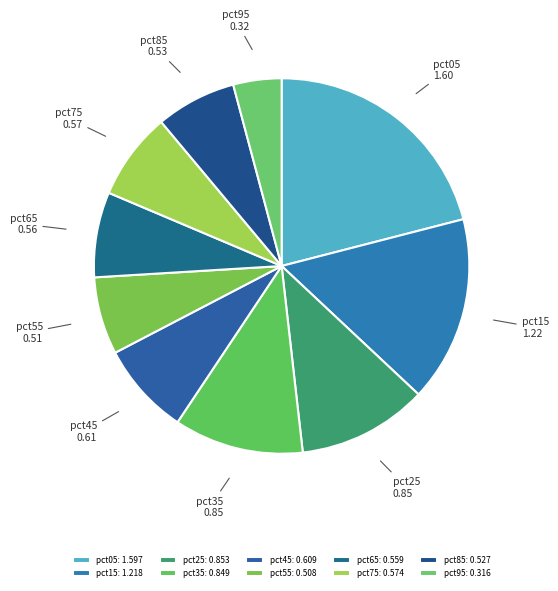

True or false: pct55 accounts for 1% of the total.

False